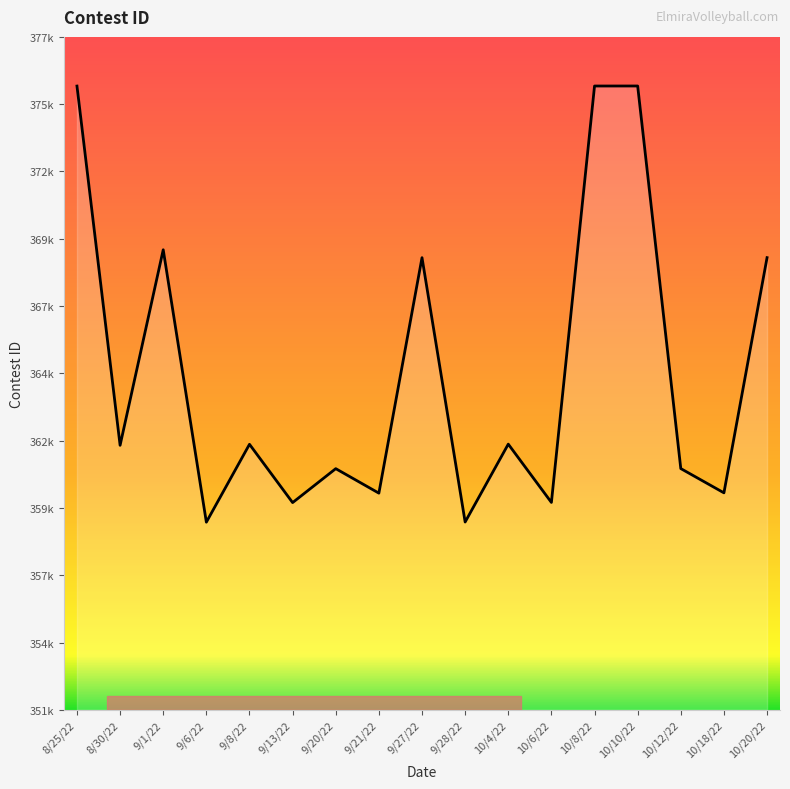

Does the chart have visible grid lines?

No